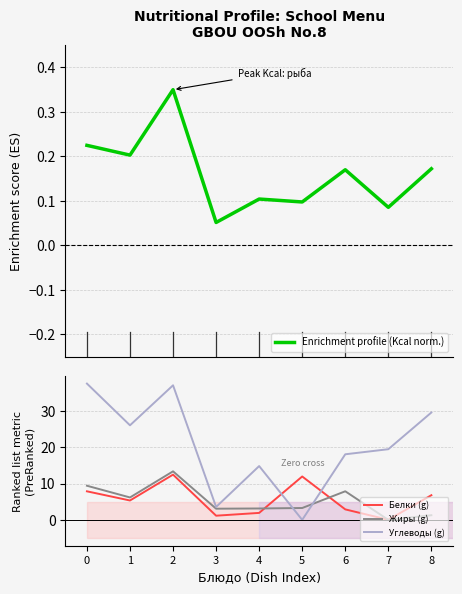

What value does the Enrichment profile (Kcal norm.) series have at 4?

0.1